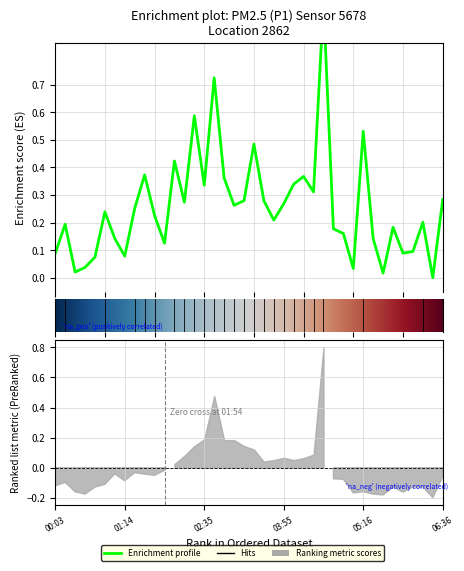

How many values are above zero?

39